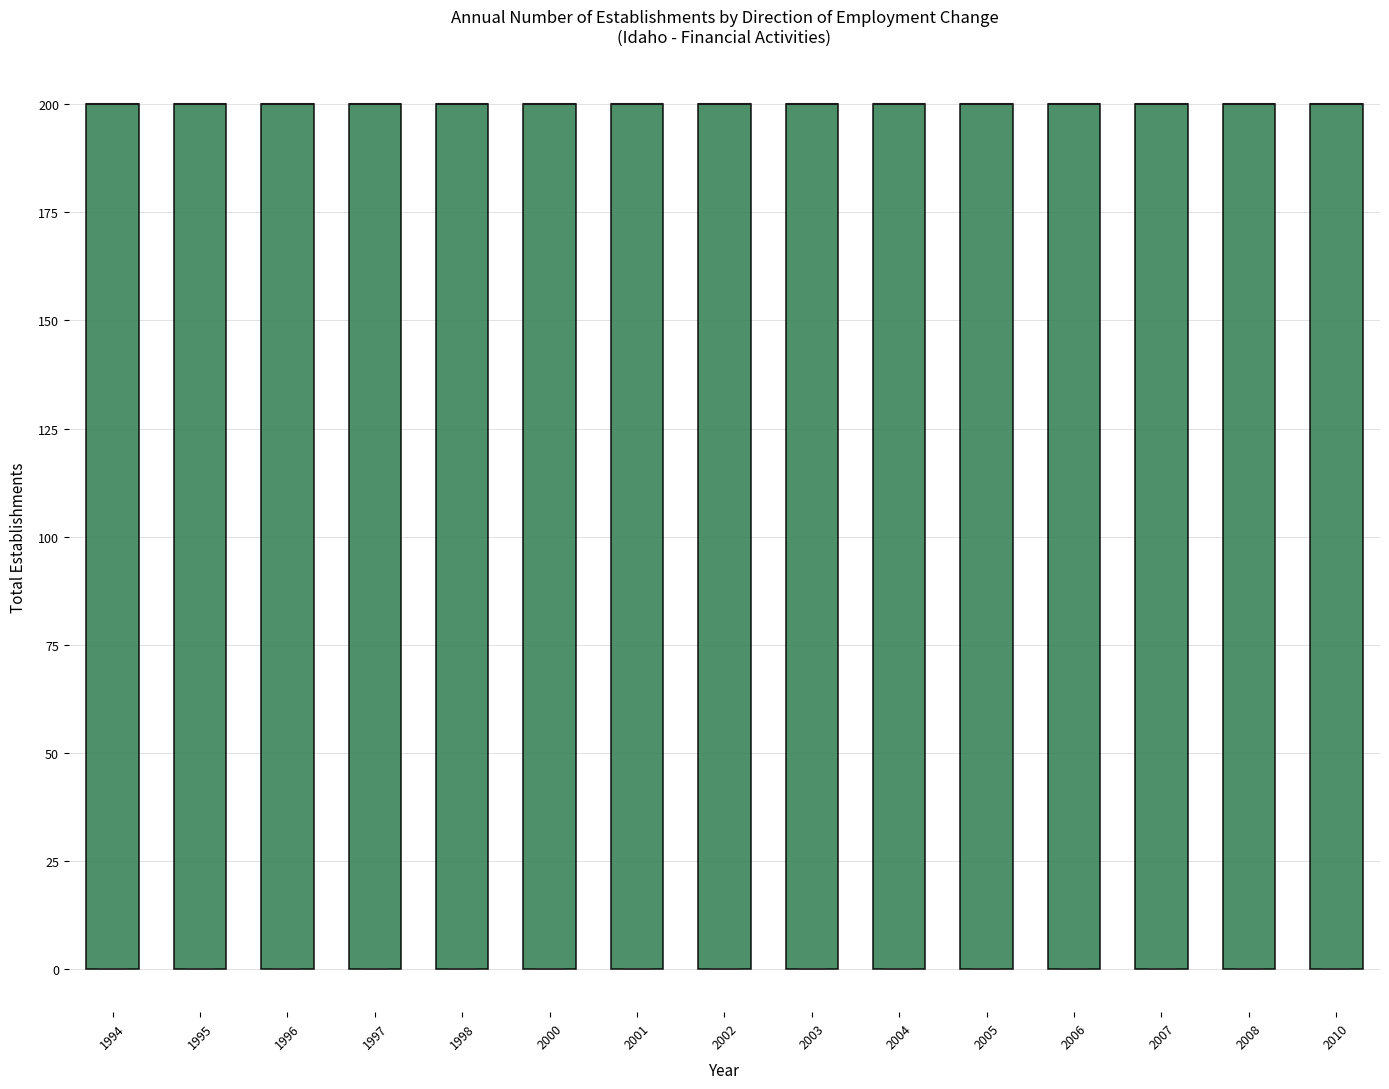

Reading left to right, read every box against the y-axis: the position of its median line, the range the box covers, and the ends of its whiskers. The values are not printed on the chart, so give them approximately, as read against the axis.

1994: median 200 (drawn on the box's upper edge), box 0 to 200, whiskers 0 to 200
1995: median 200 (drawn on the box's upper edge), box 0 to 200, whiskers 0 to 200
1996: median 200 (drawn on the box's upper edge), box 0 to 200, whiskers 0 to 200
1997: median 200 (drawn on the box's upper edge), box 0 to 200, whiskers 0 to 200
1998: median 200 (drawn on the box's upper edge), box 0 to 200, whiskers 0 to 200
2000: median 200 (drawn on the box's upper edge), box 0 to 200, whiskers 0 to 200
2001: median 200 (drawn on the box's upper edge), box 0 to 200, whiskers 0 to 200
2002: median 200 (drawn on the box's upper edge), box 0 to 200, whiskers 0 to 200
2003: median 200 (drawn on the box's upper edge), box 0 to 200, whiskers 0 to 200
2004: median 200 (drawn on the box's upper edge), box 0 to 200, whiskers 0 to 200
2005: median 200 (drawn on the box's upper edge), box 0 to 200, whiskers 0 to 200
2006: median 200 (drawn on the box's upper edge), box 0 to 200, whiskers 0 to 200
2007: median 200 (drawn on the box's upper edge), box 0 to 200, whiskers 0 to 200
2008: median 200 (drawn on the box's upper edge), box 0 to 200, whiskers 0 to 200
2010: median 200 (drawn on the box's upper edge), box 0 to 200, whiskers 0 to 200